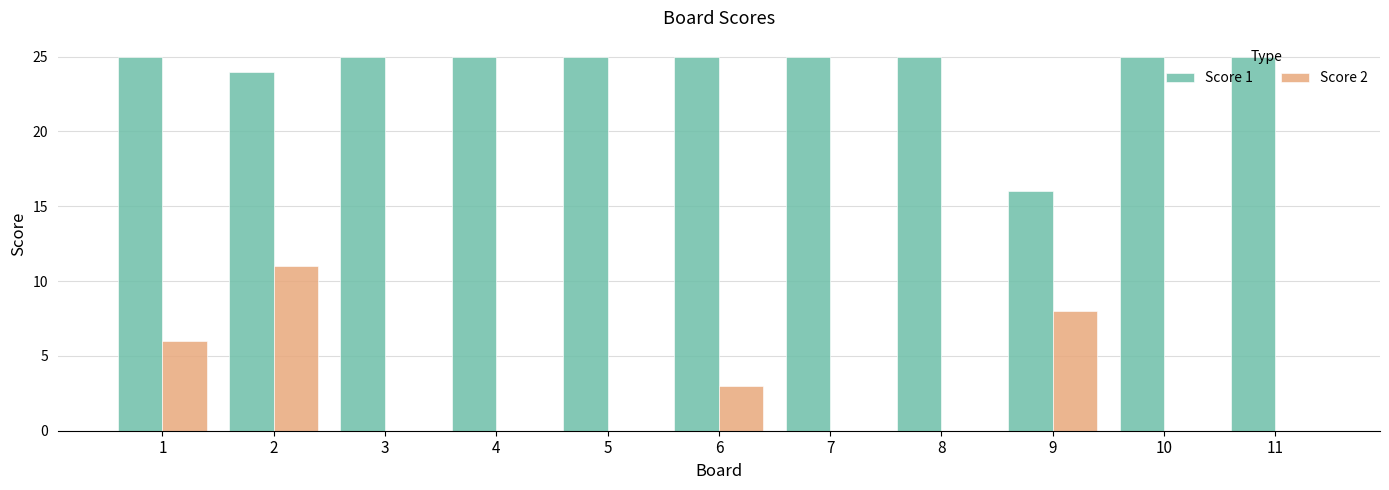

Between 6 and 10, which series saw the biggest shift?

Score 2